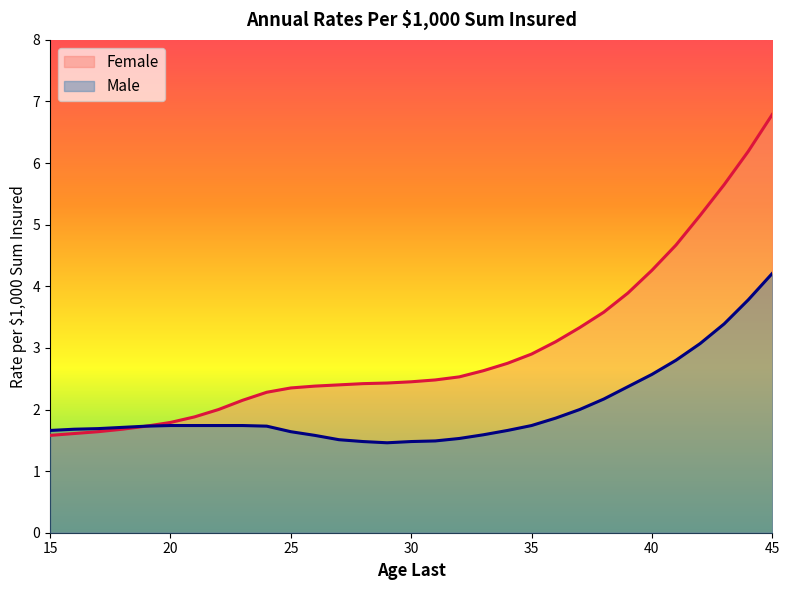

What is the value of the Female point at the 7th from the left?

1.9